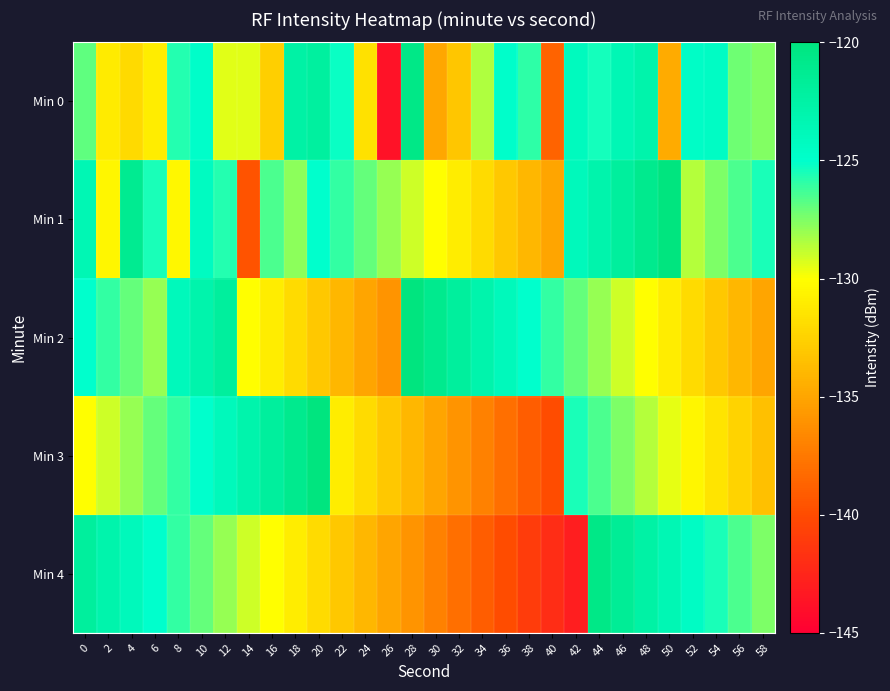

How many series are shown in this chart?

5